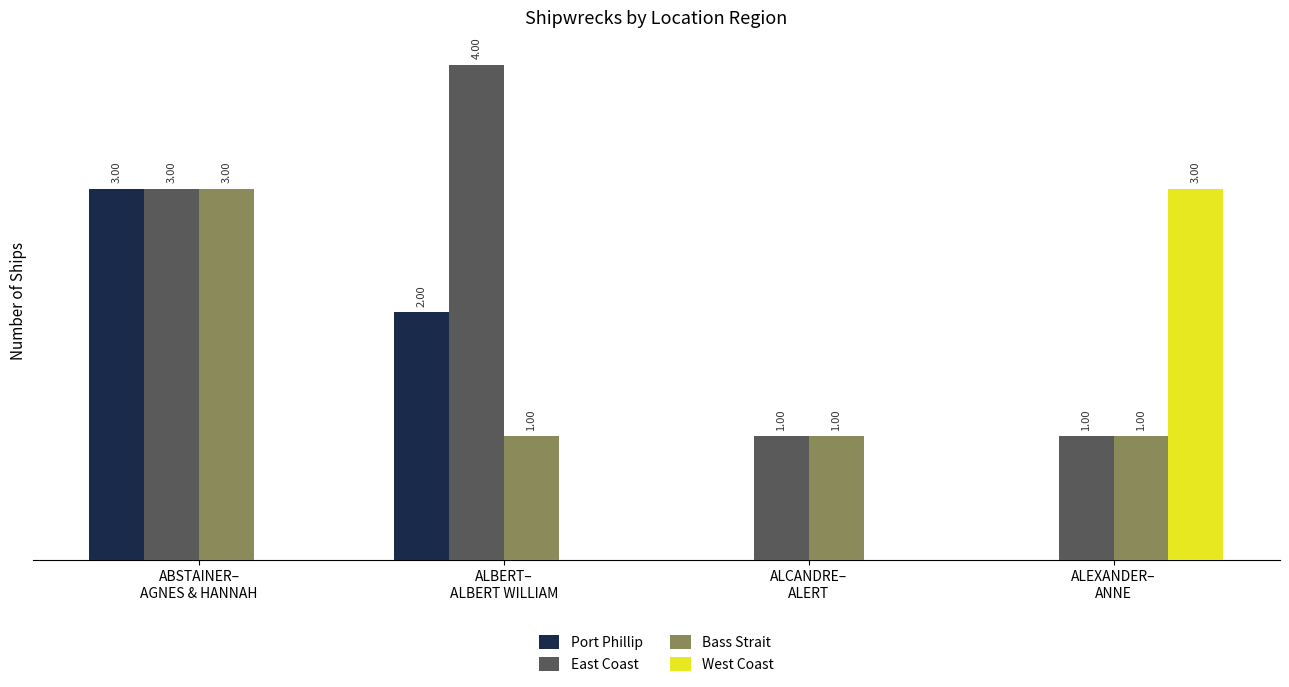

Which series has the largest total across all categories?

East Coast